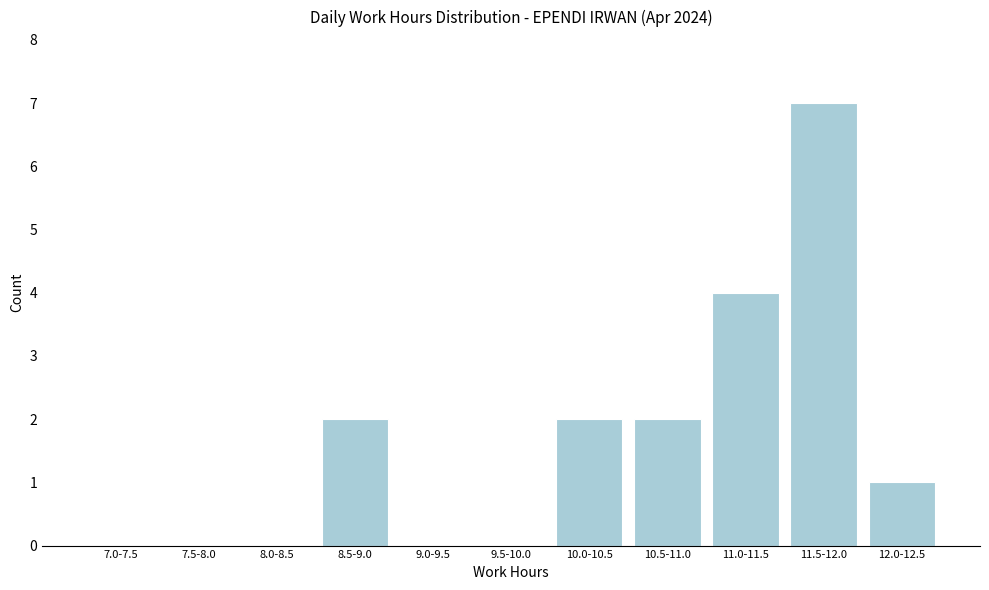

Reading left to right, transcribe all the data shown in this chart.

7.0-7.5=0	7.5-8.0=0	8.0-8.5=0	8.5-9.0=2	9.0-9.5=0	9.5-10.0=0	10.0-10.5=2	10.5-11.0=2	11.0-11.5=4	11.5-12.0=7	12.0-12.5=1